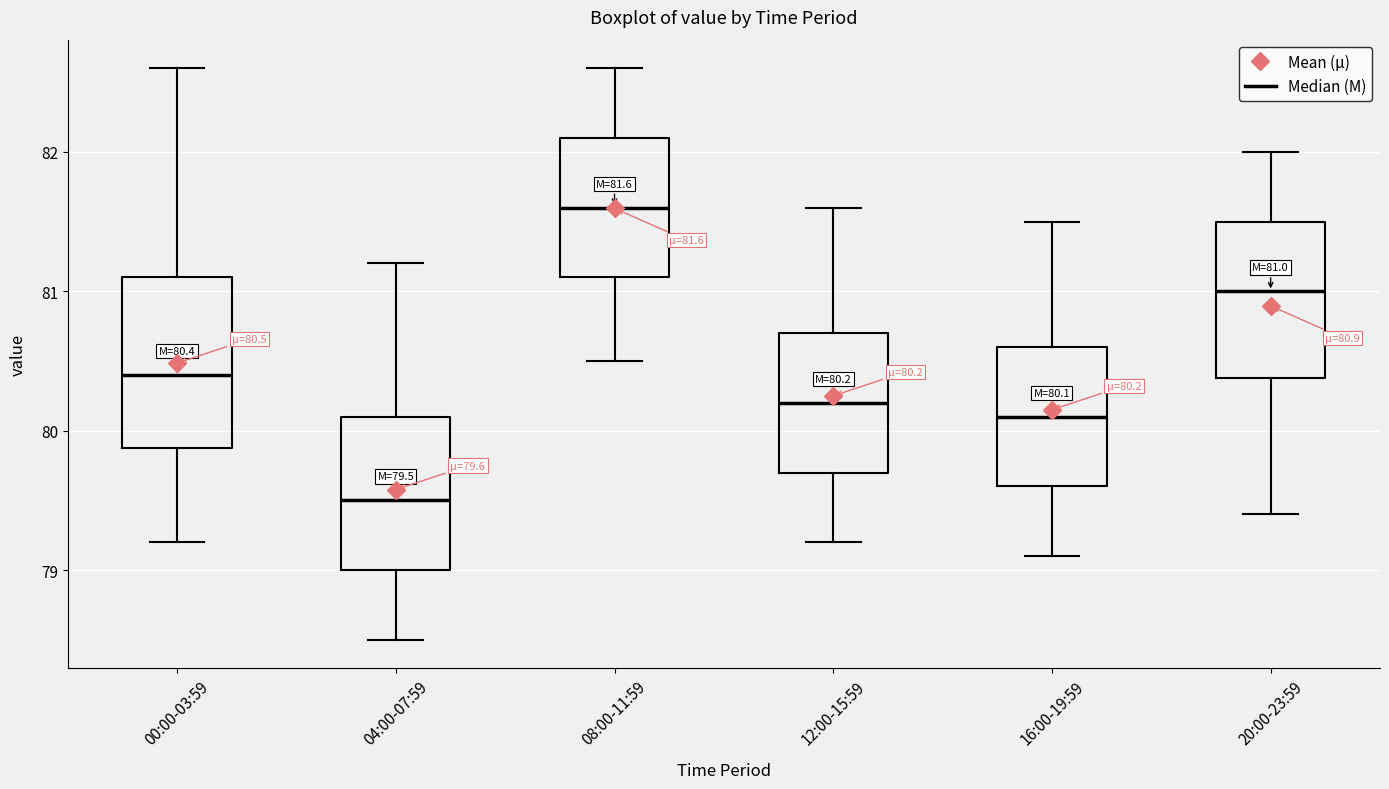

Which box's median line is the highest?

08:00-11:59